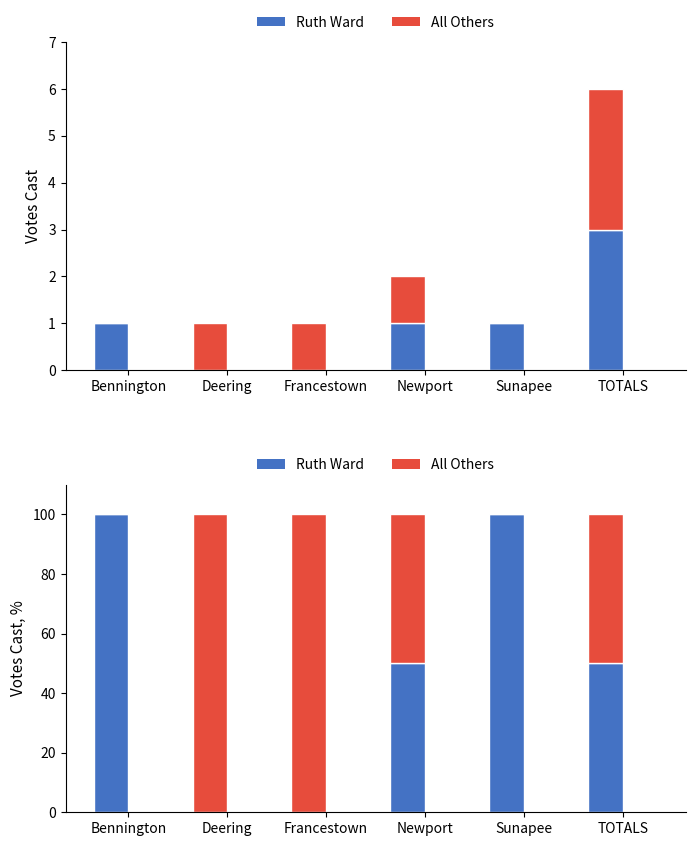

Which series has the largest total across all categories?

Ruth Ward